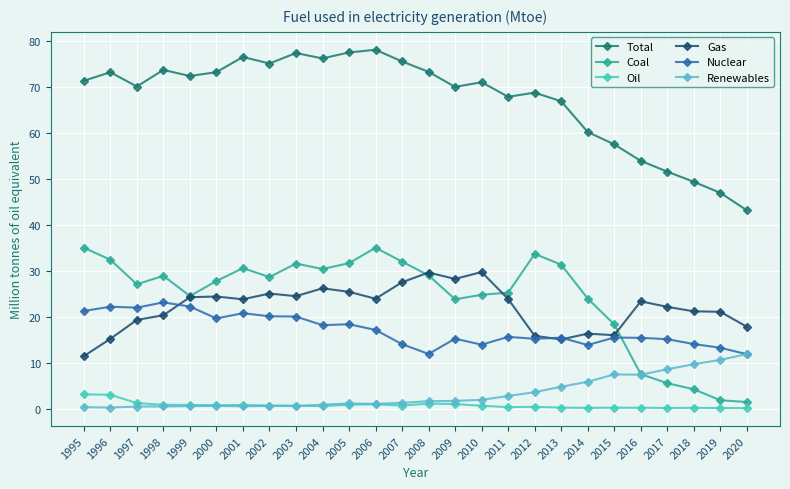

Does the chart have visible grid lines?

Yes